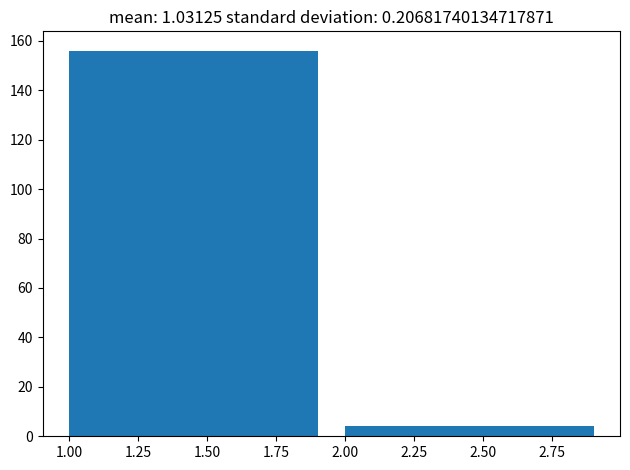

Reading left to right, transcribe this chart: for each bar, give the range it covers on the x-axis and its height. The values are not printed on the chart, so give them approximately, as read against the axis.

1 to 2: 156
2 to 3: 4